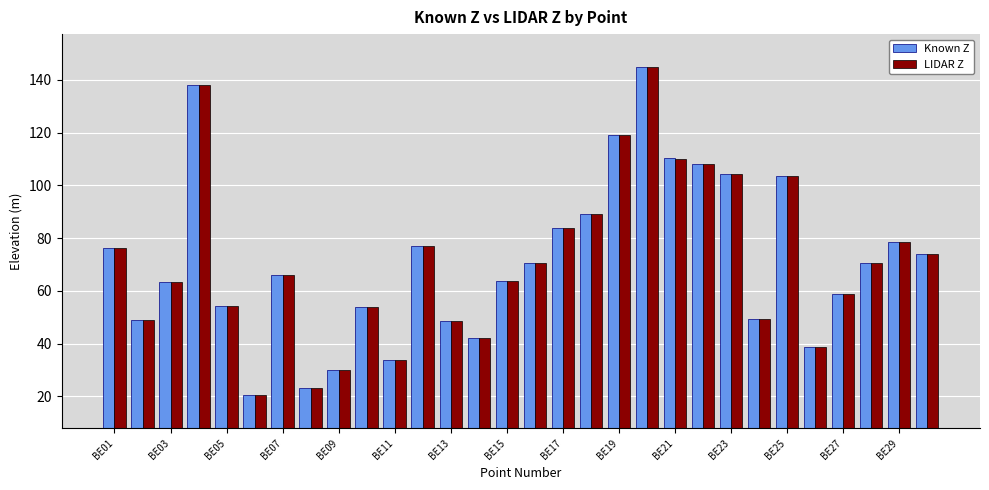

What is the difference between the maximum and minimum values in the Known Z series?

124.5